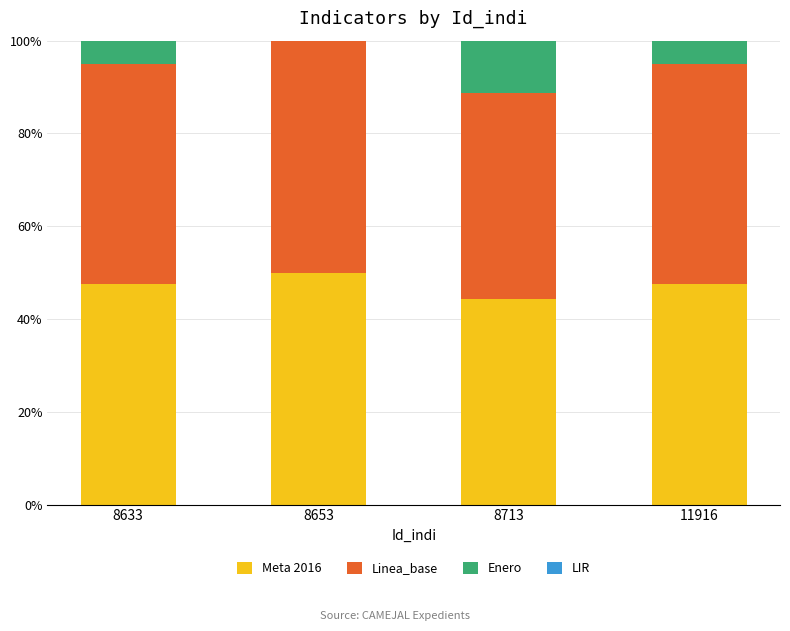

What is the total value across all series at 8653?

100.0